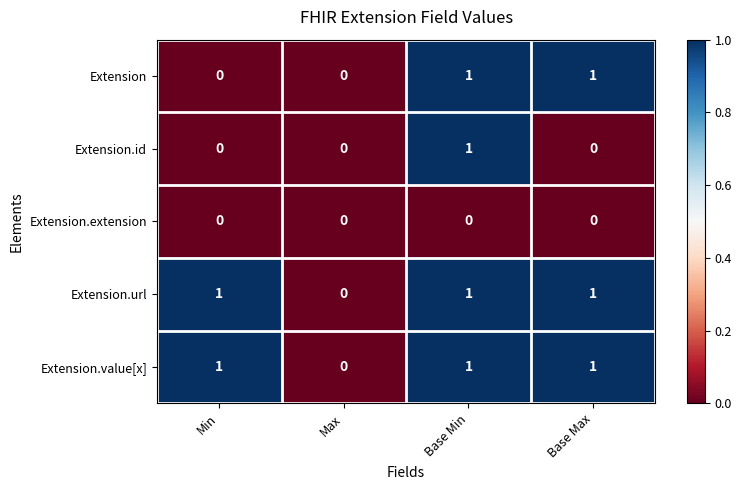

True or false: Extension has a value of 0 at Base Min.

False